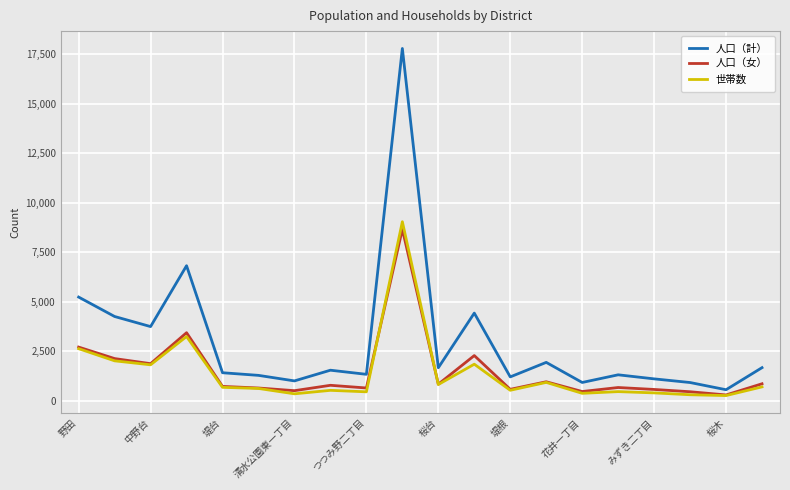

Which series has the widest spread of values?

人口（計）